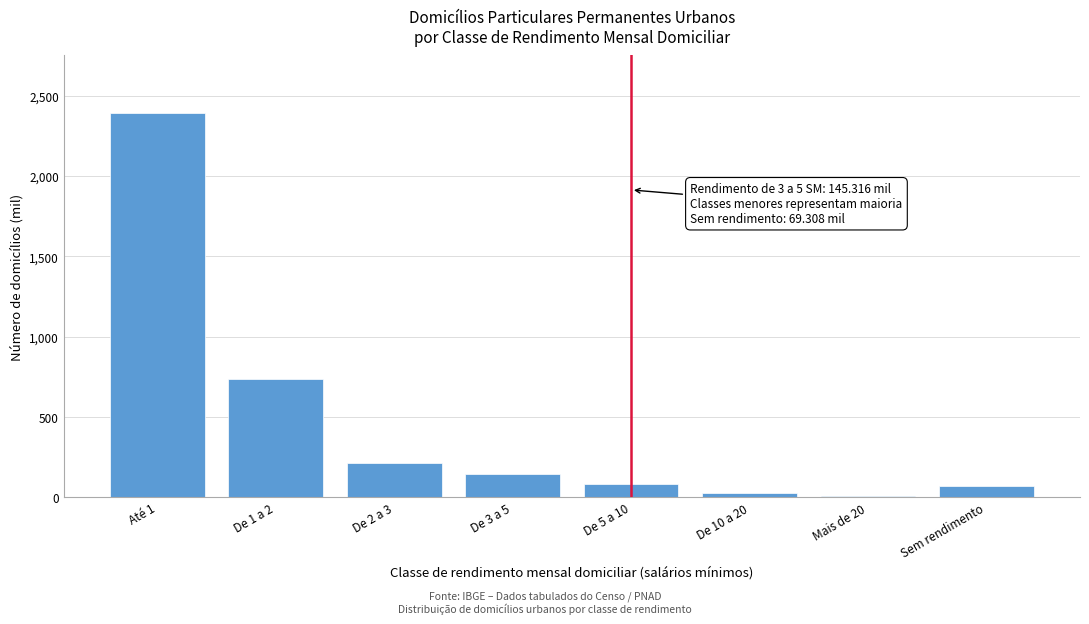

Reading left to right, extract all data points from this chart.

Até 1=2391.7	De 1 a 2=737.5	De 2 a 3=215.3	De 3 a 5=145.3	De 5 a 10=82.7	De 10 a 20=24.1	Mais de 20=6.9	Sem rendimento=69.3